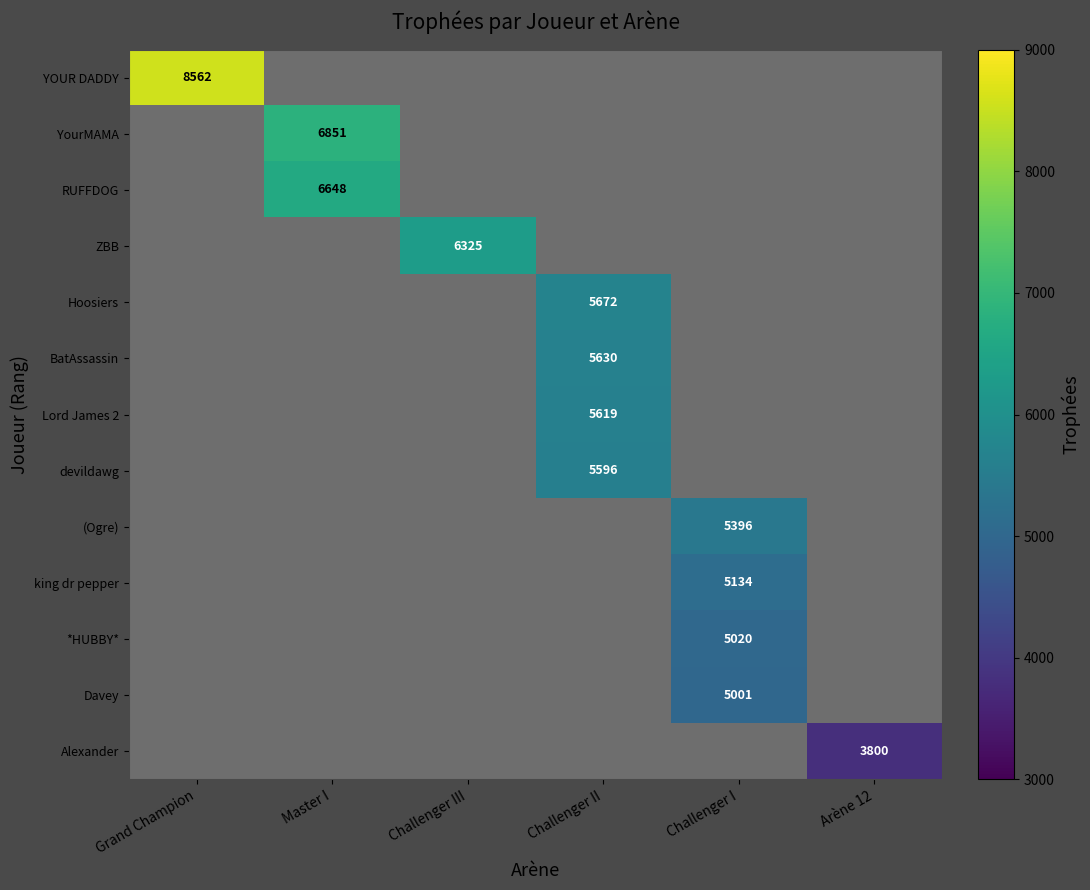

Which label corresponds to the largest value in the chart?

Grand Champion